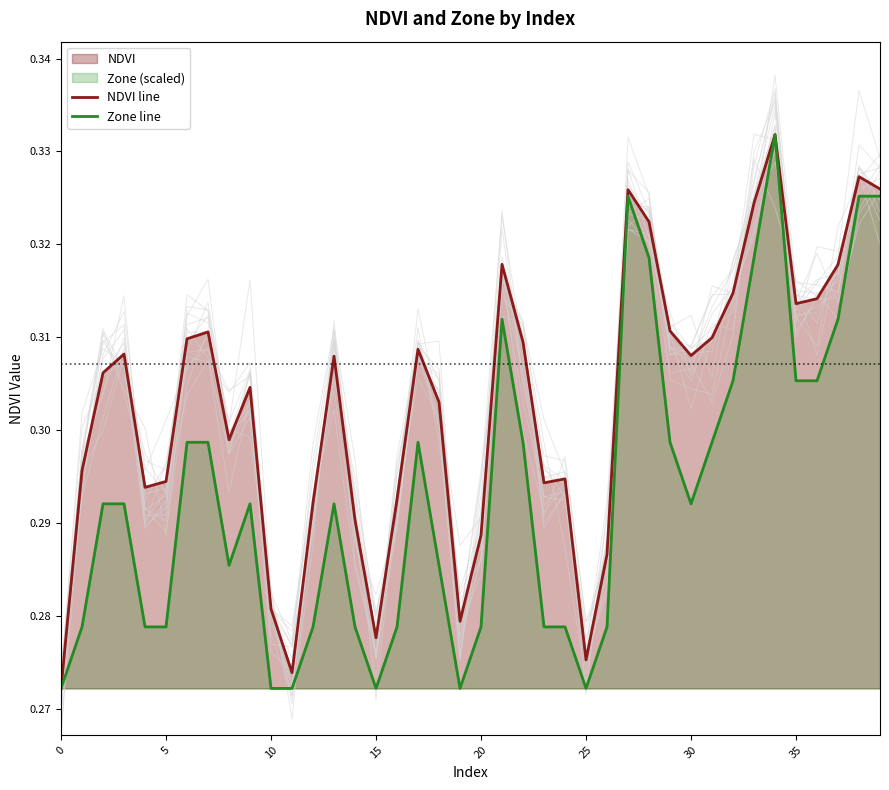

Does the chart display data point markers on the line(s)?

No